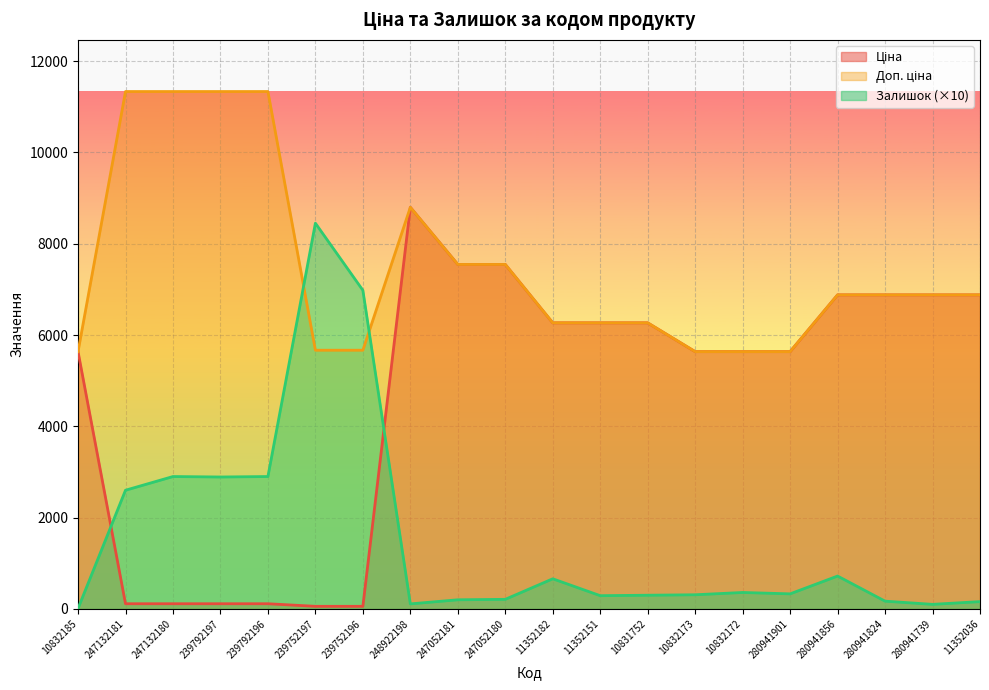

How many interior local peaks does the Доп. ціна series have?

1